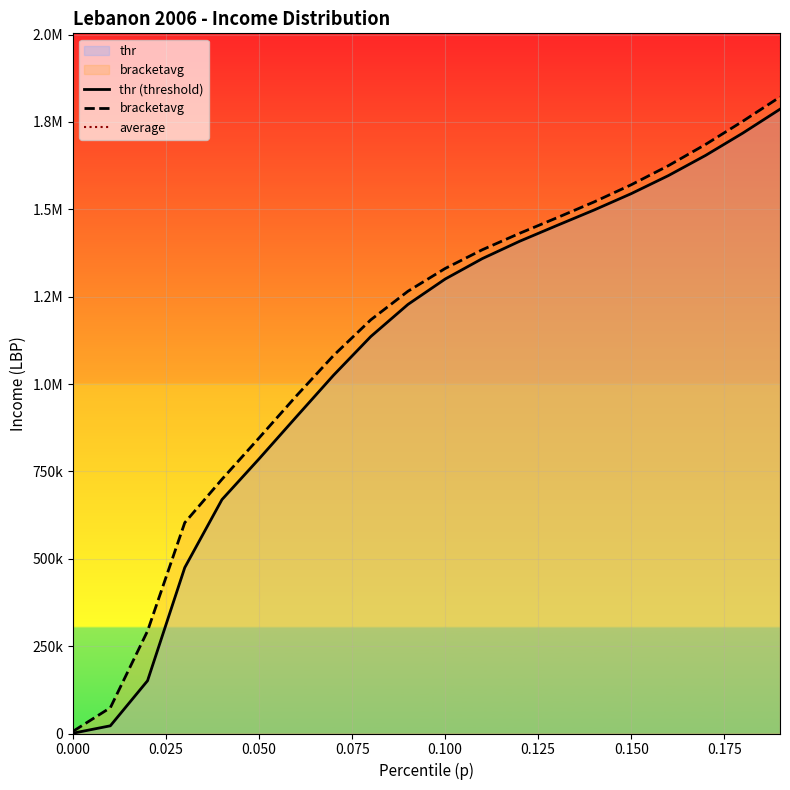

What is the difference between the highest and lowest values at 0.16?

28363.1